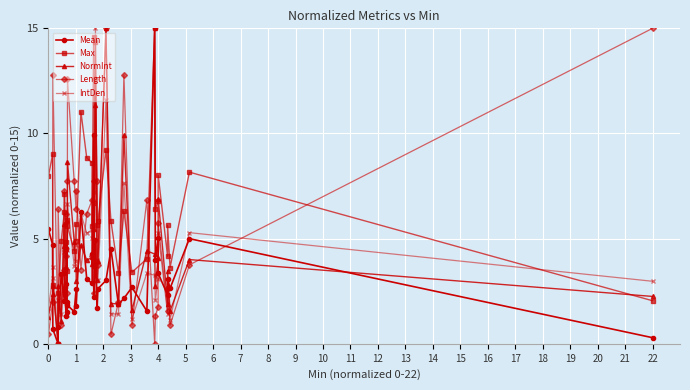

True or false: IntDen has a value of 9.1 at 12.

False